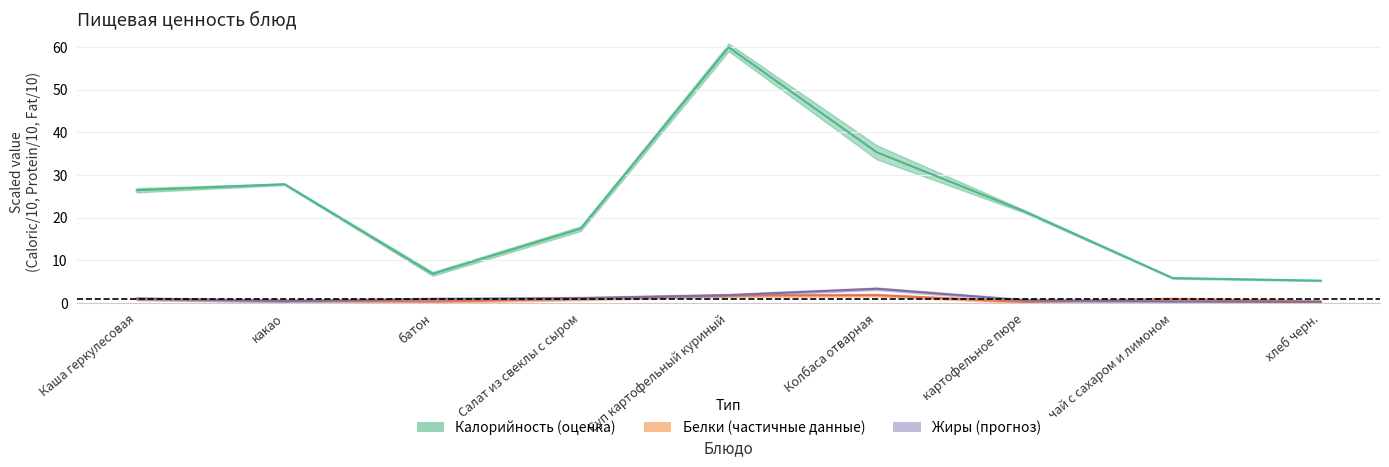

Rank the series at батон from lowest to highest value.

Белки, Жиры, Калорийность